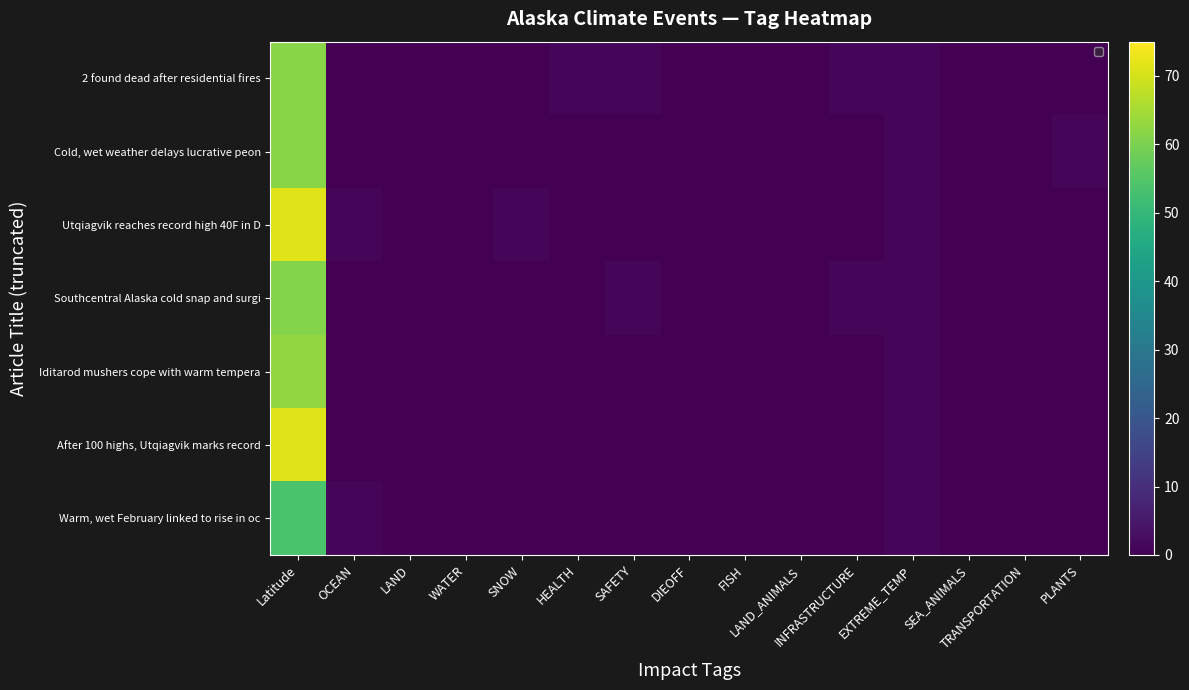

The value of 2 found dead after residential fires at SEA_ANIMALS is 0.0. True or false?

True